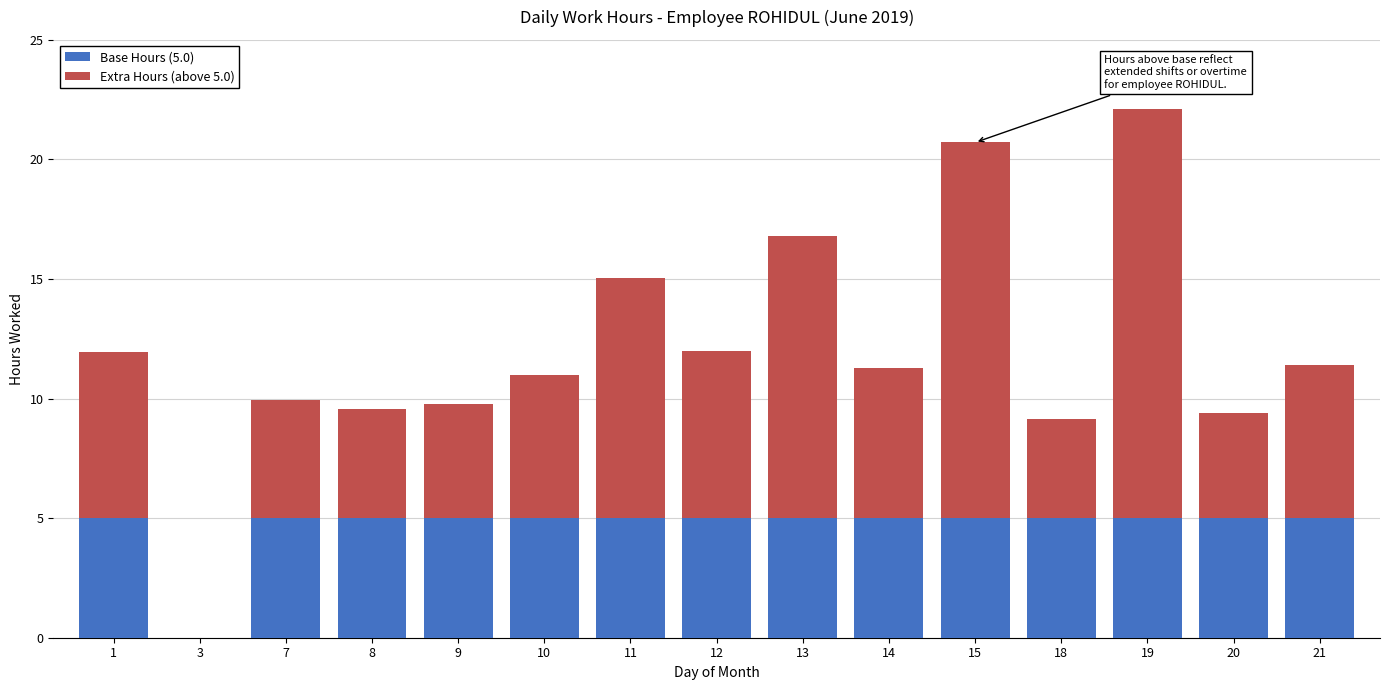

What is the sum of the Base Hours (5.0) values at 9 and 10?

10.0